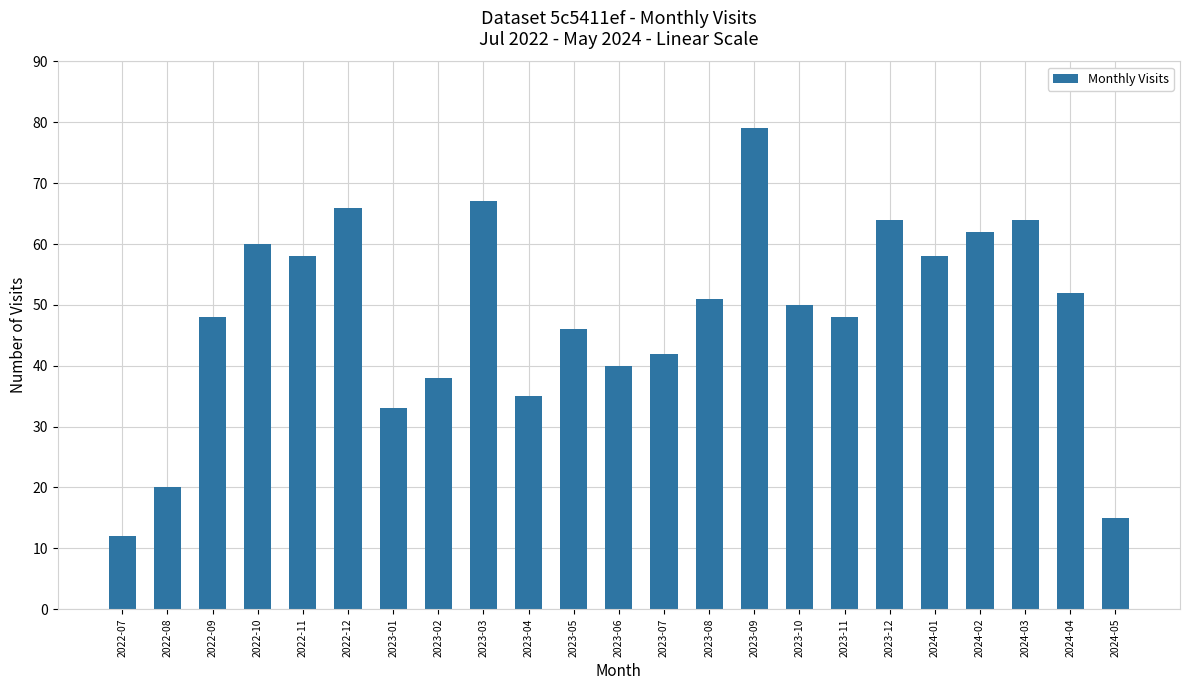

Reading right to left, transcribe all the data shown in this chart.

2024-05=15	2024-04=52	2024-03=64	2024-02=62	2024-01=58	2023-12=64	2023-11=48	2023-10=50	2023-09=79	2023-08=51	2023-07=42	2023-06=40	2023-05=46	2023-04=35	2023-03=67	2023-02=38	2023-01=33	2022-12=66	2022-11=58	2022-10=60	2022-09=48	2022-08=20	2022-07=12